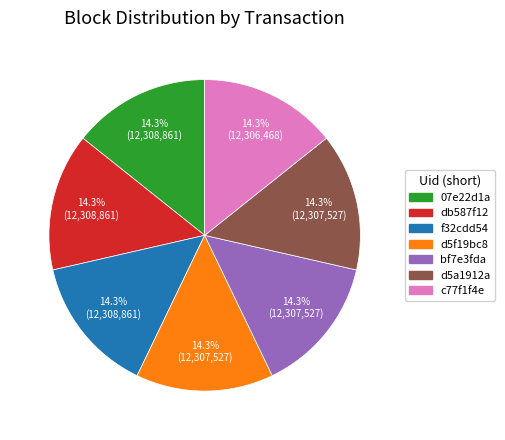

Approximately how many times larger is the value at c77f1f4e compared to d5a1912a?

1.0